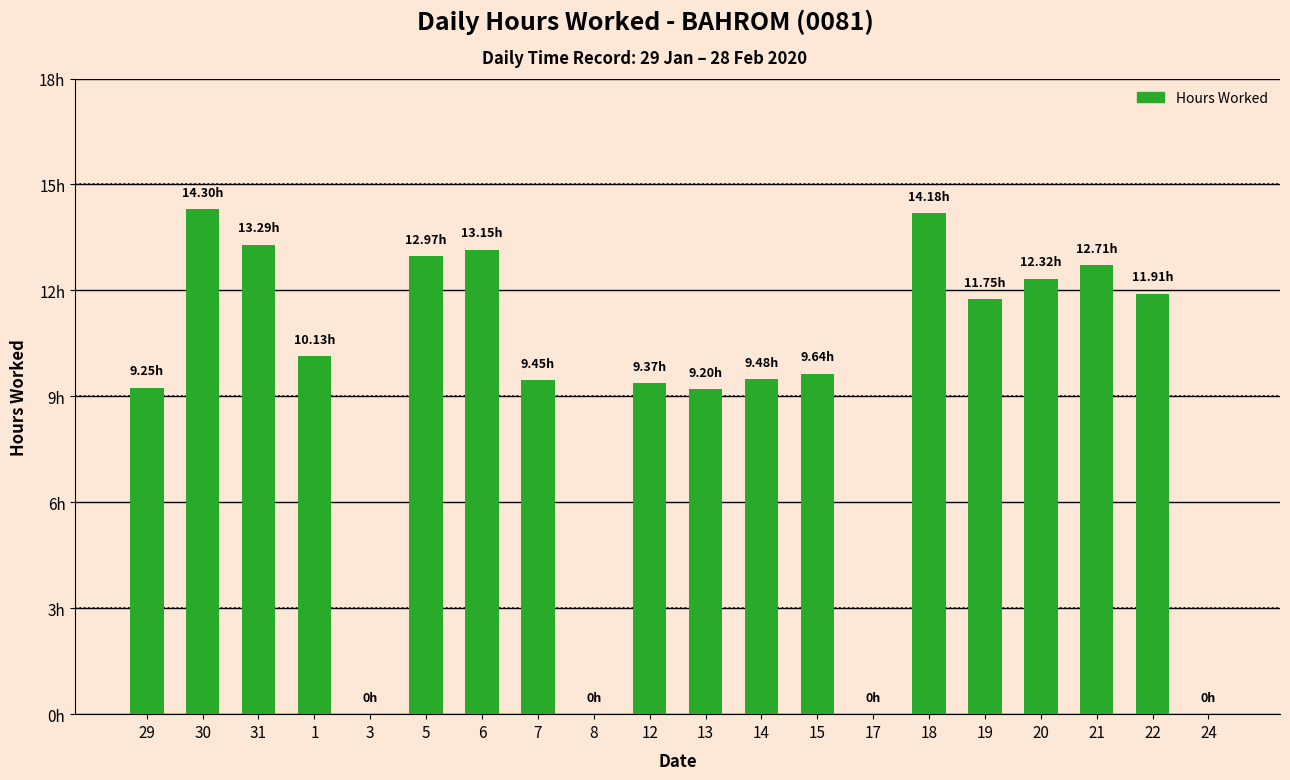

Which category has the lowest value across all series?

3